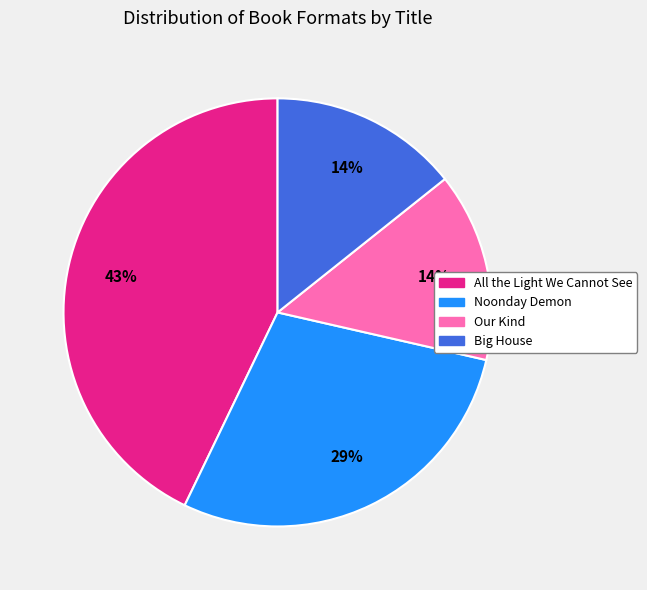

Is there a majority slice in this chart?

No